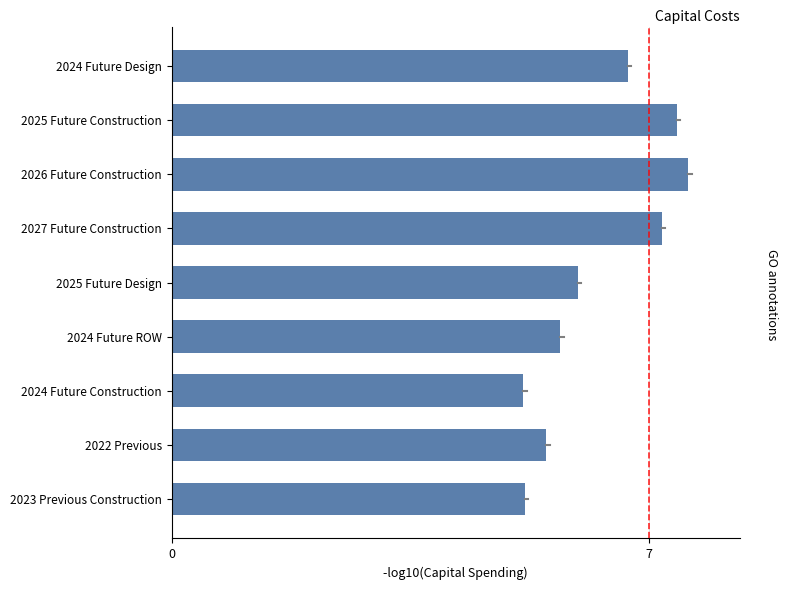

Approximately how many times larger is the value at 2024 Future Construction compared to 2024 Future Design?

0.8